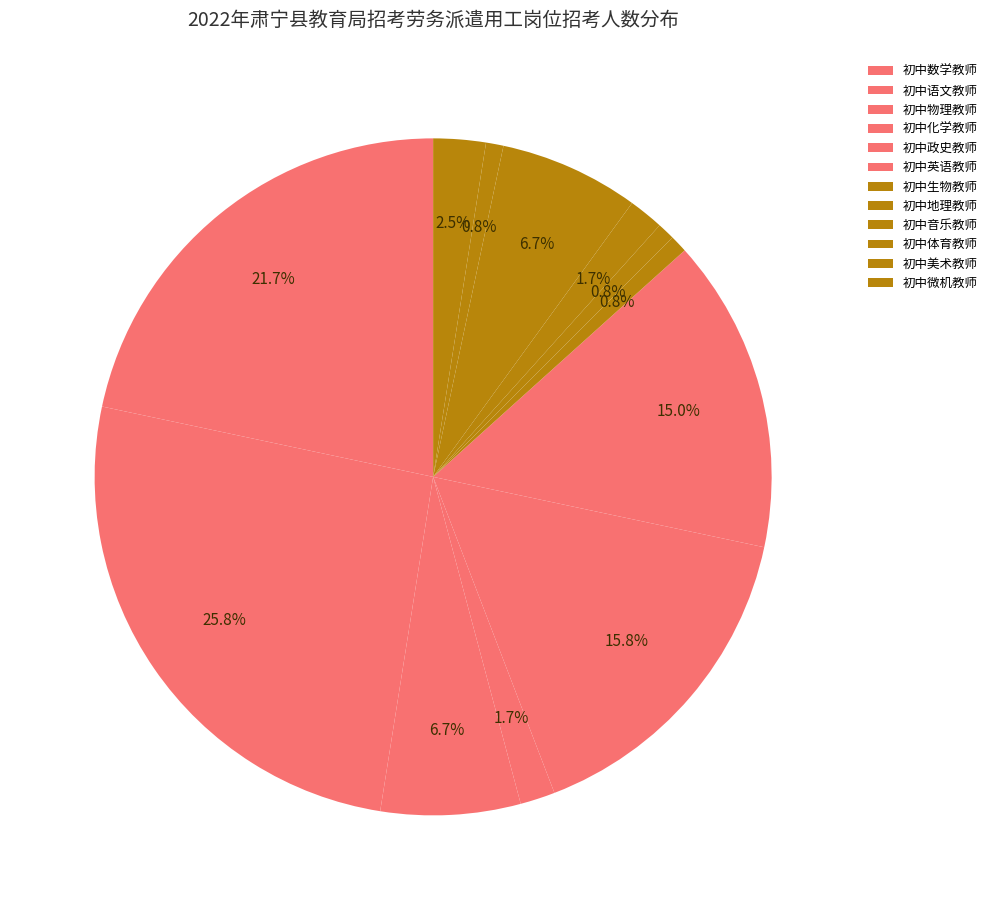

Is it true that 初中微机教师 is 16% of the pie?

False